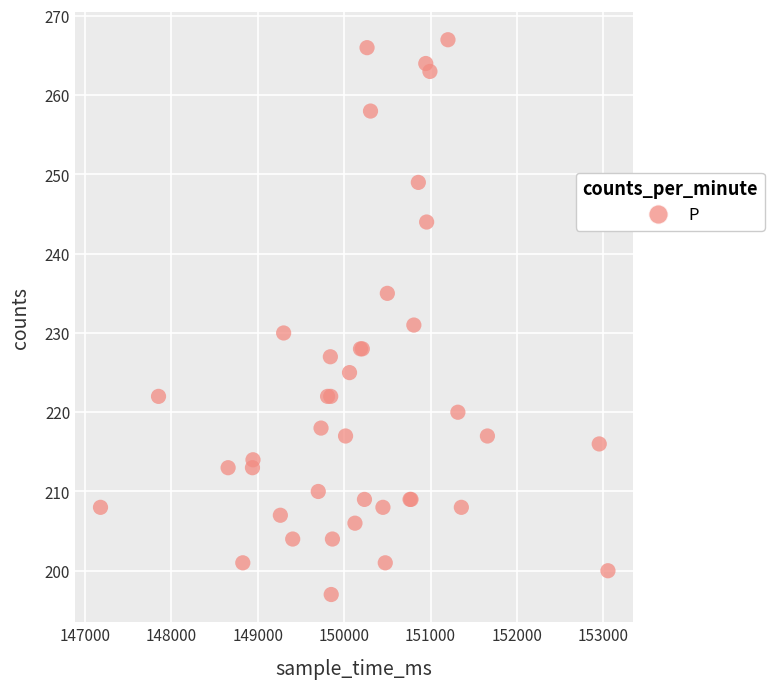

What Y value in the scatter plot is closest to 232?

231